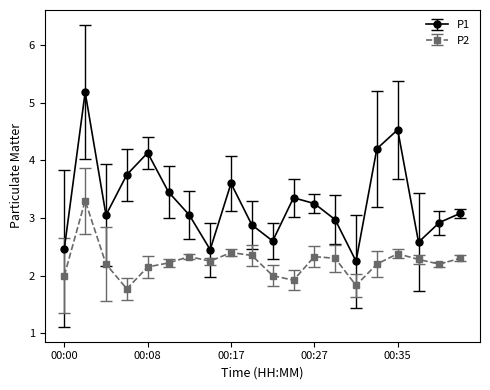

Rank the series by their average value, from highest to lowest.

P1, P2